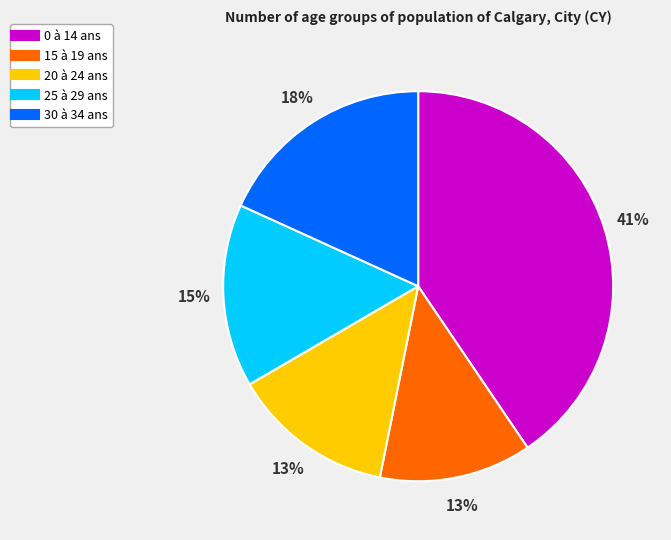

Which has a higher value, 25 à 29 ans or 30 à 34 ans?

30 à 34 ans